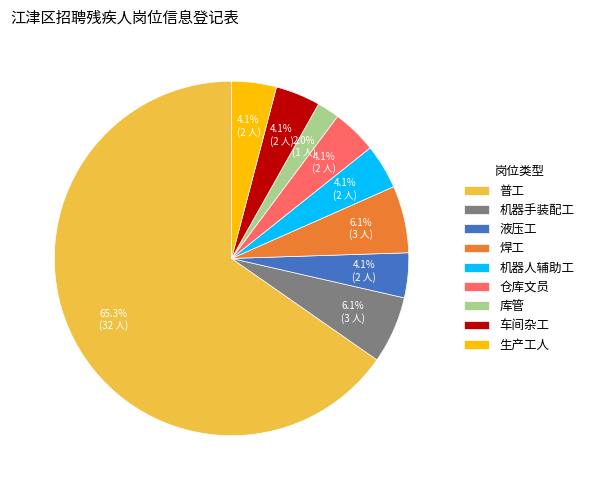

Which has a higher value, 库管 or 机器手装配工?

机器手装配工